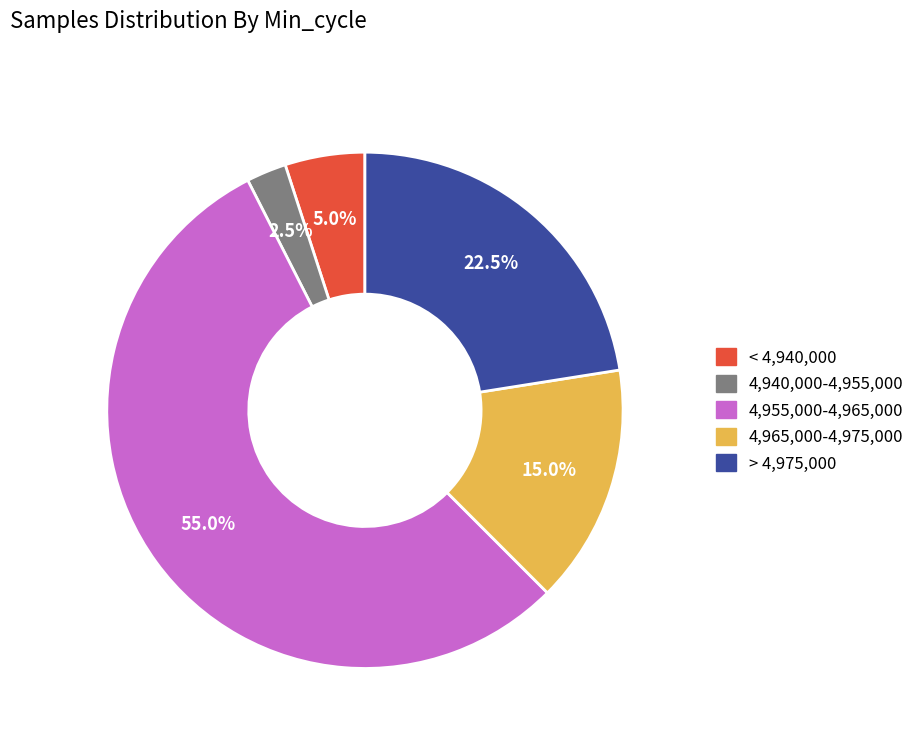

Is there a majority slice in this chart?

Yes